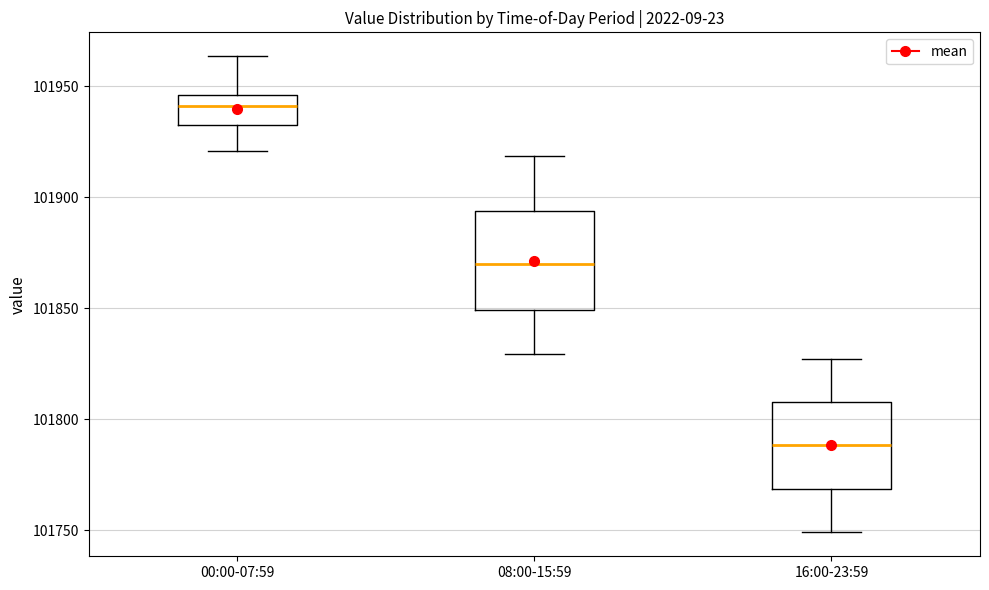

Reading left to right, read every box against the y-axis: the position of its median line, the range the box covers, and the ends of its whiskers. The values are not printed on the chart, so give them approximately, as read against the axis.

00:00-07:59: median 101940, box 101935 to 101945, whiskers 101920 to 101965
08:00-15:59: median 101870, box 101850 to 101895, whiskers 101830 to 101920
16:00-23:59: median 101790, box 101770 to 101810, whiskers 101750 to 101825